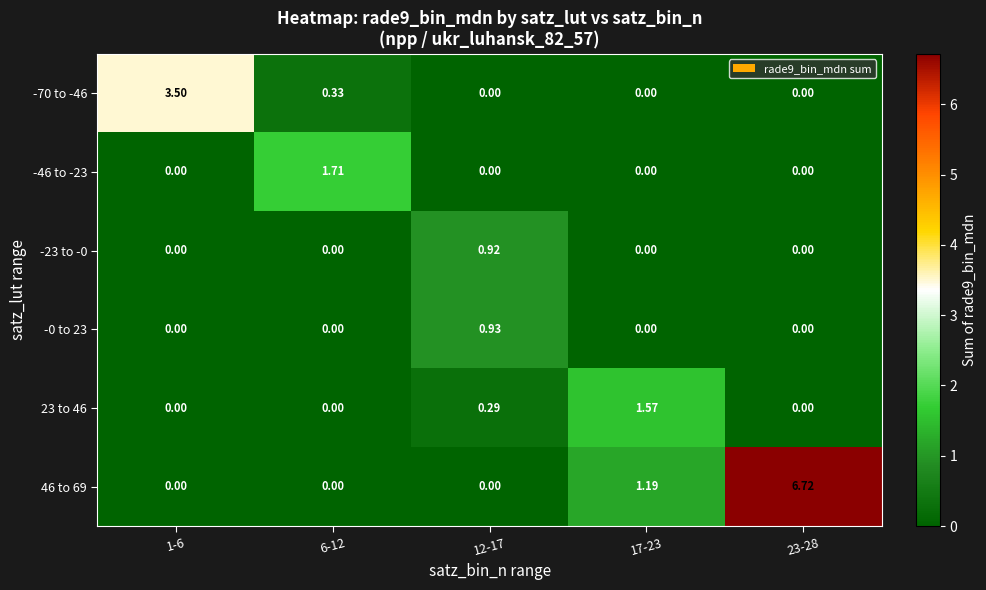

Which series has the largest total across all categories?

46 to 69